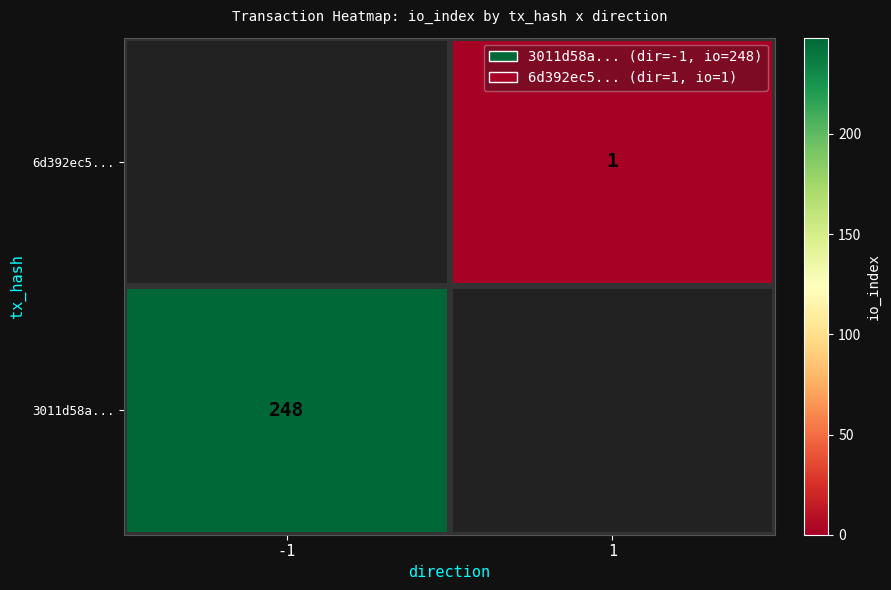

The value of 3011d58a... at -1 is 248. True or false?

True